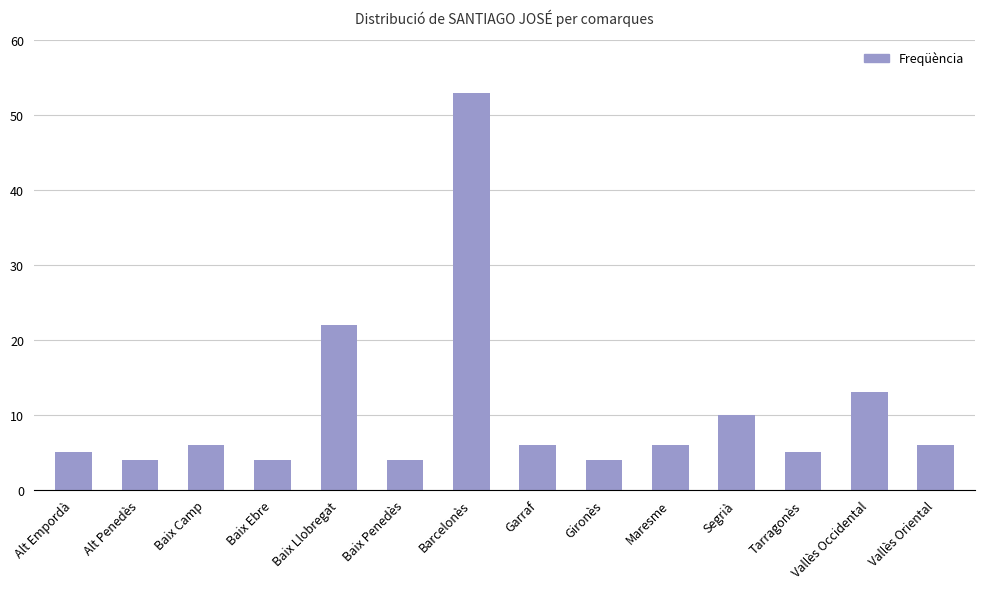

What is the label of the 1st bar from the left?

Alt Empordà